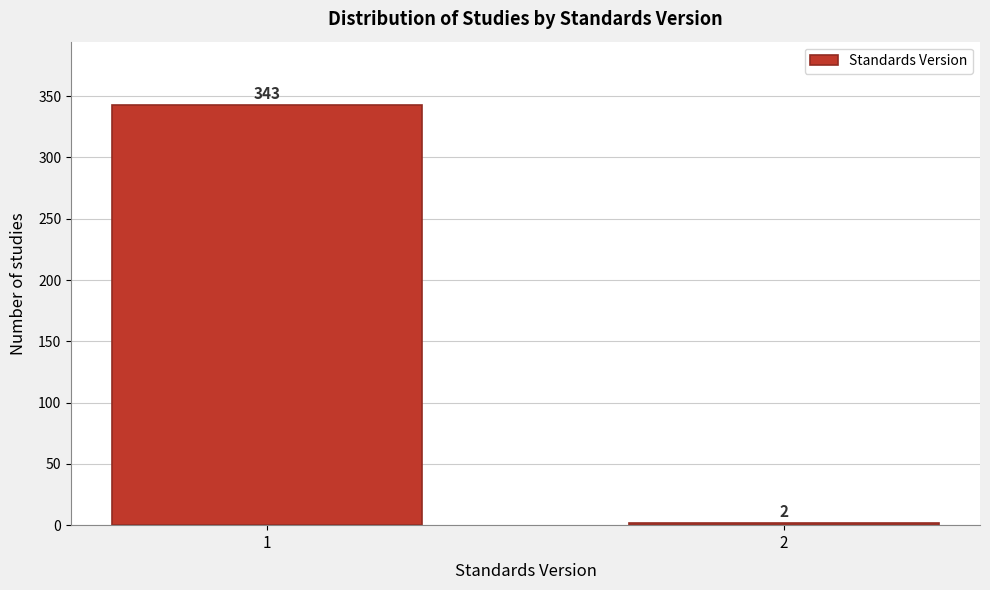

Reading left to right, extract all data points from this chart.

1=343	2=2